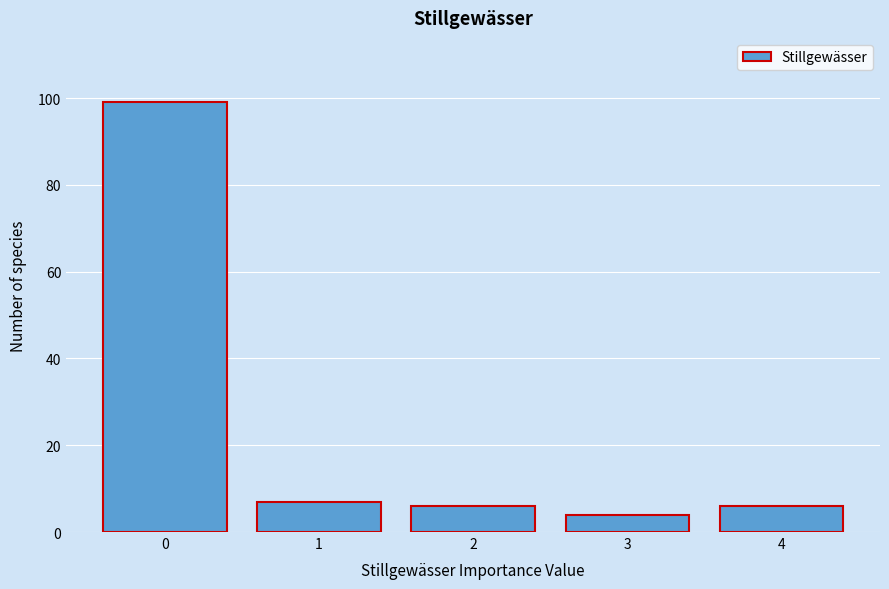

Reading right to left, transcribe all the data shown in this chart.

4=6	3=4	2=6	1=7	0=99